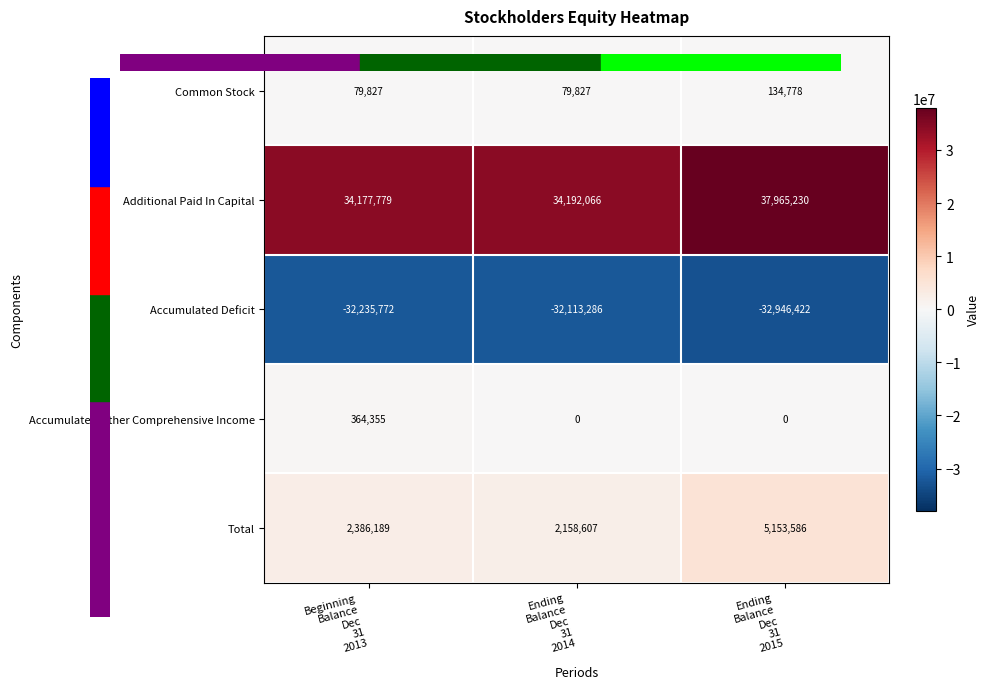

List the series in order of their peak value, highest first.

Additional Paid In Capital, Total, Accumulated Other Comprehensive Income, Common Stock, Accumulated Deficit